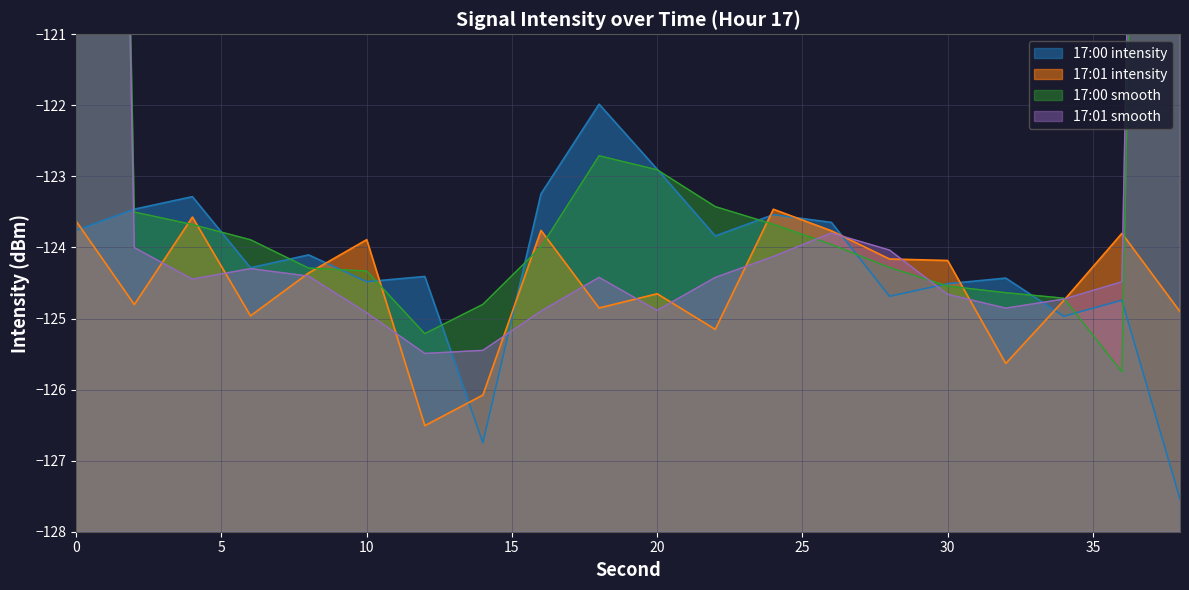

What is the minimum value shown in the chart?

-127.5